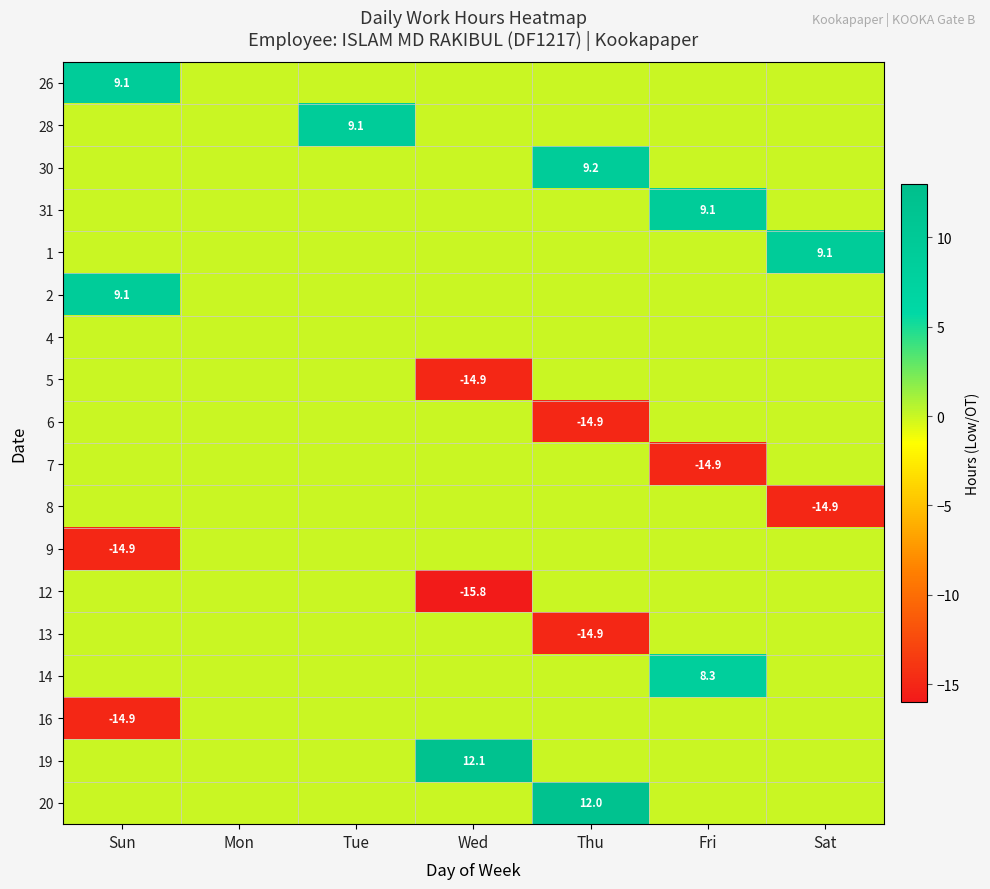

The value of 7 at Fri is -10.1. True or false?

False